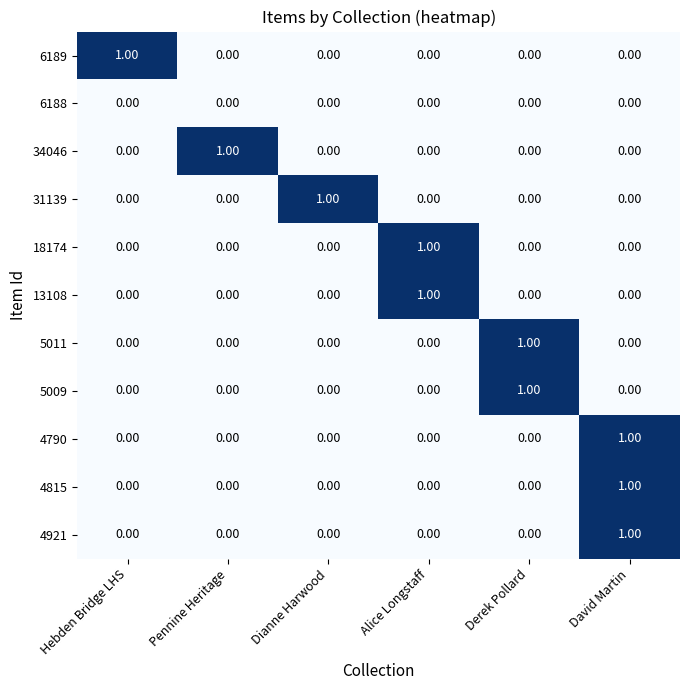

At which category is the sum across all series the highest?

David Martin